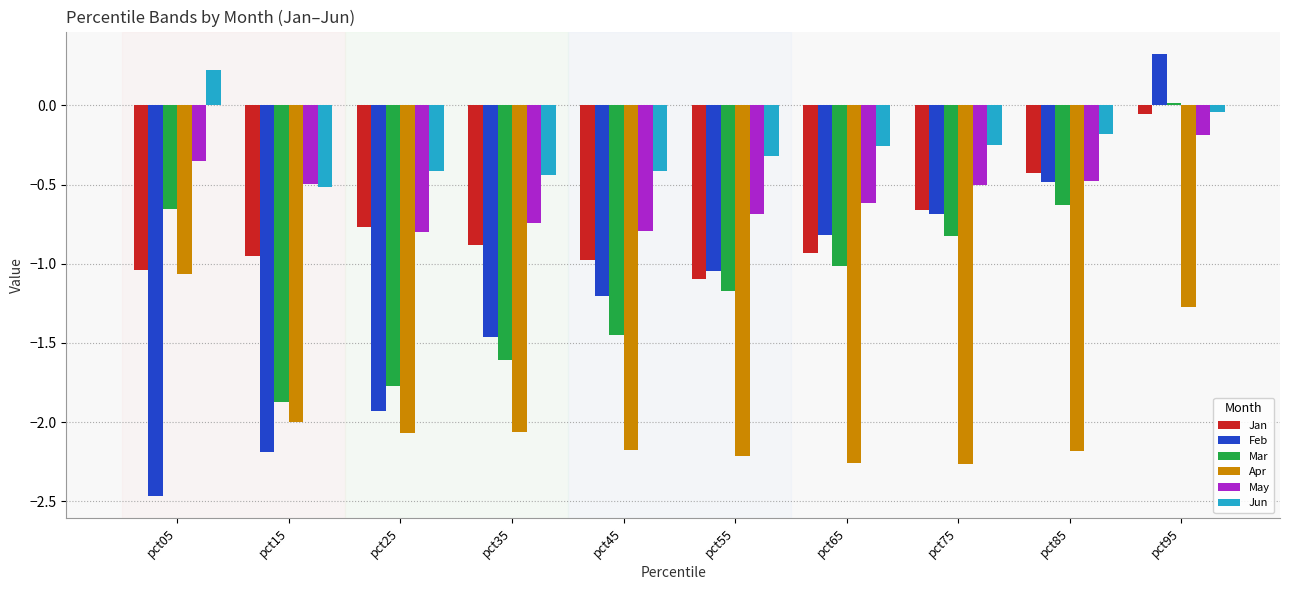

True or false: Mar has a value of -1.8 at pct25.

True